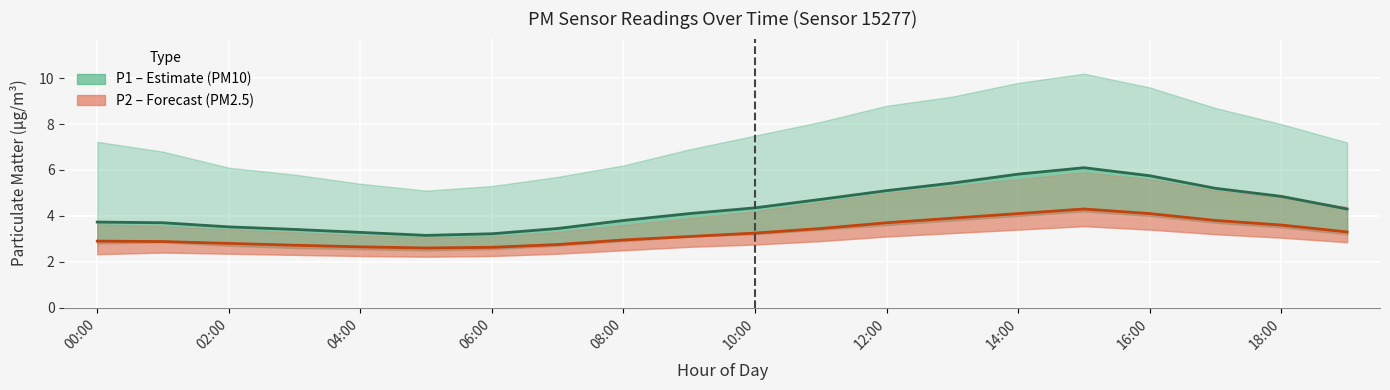

How many categories are shown in the chart?

20